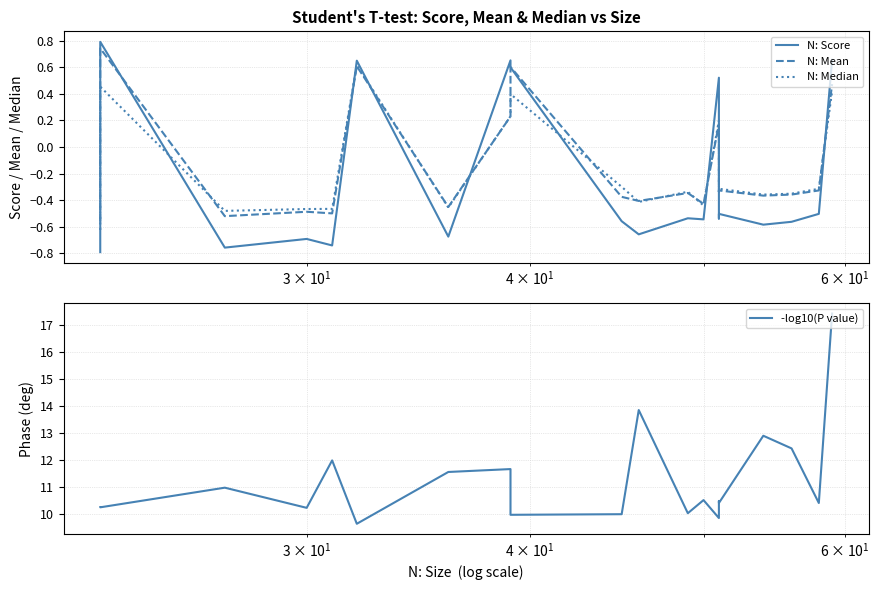

True or false: N: Mean and -log10(P value) intersect in this chart.

False